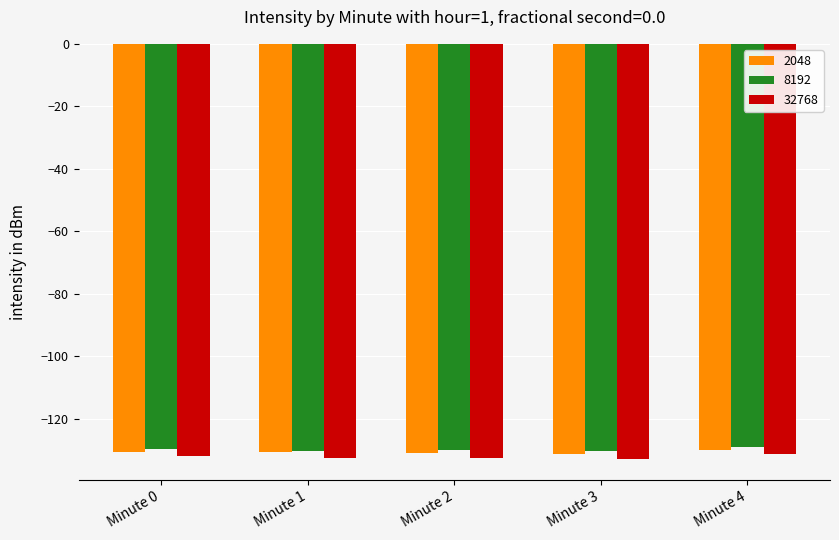

What is the smallest value displayed?

-133.1